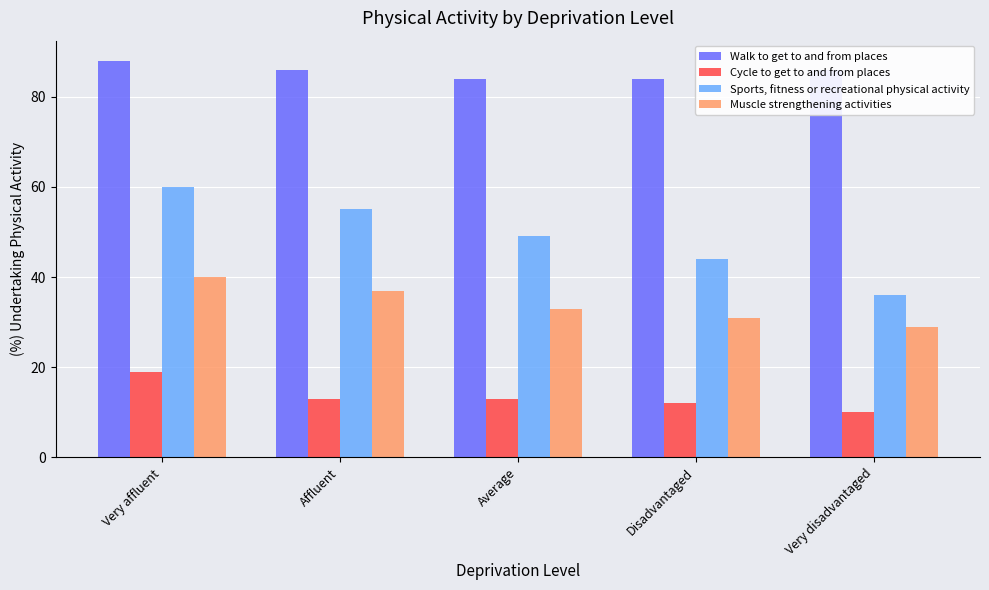

How many bars are there in each group?

4